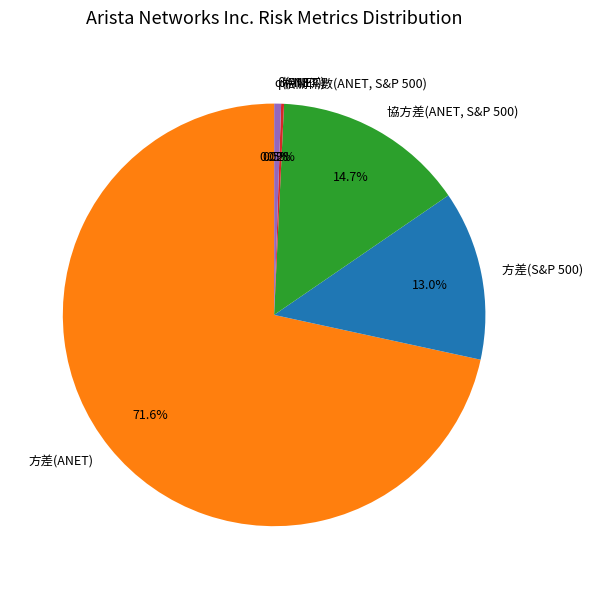

To the nearest percent, what is the combined percentage of 協方差(ANET, S&P 500) and 方差(S&P 500)?

28%